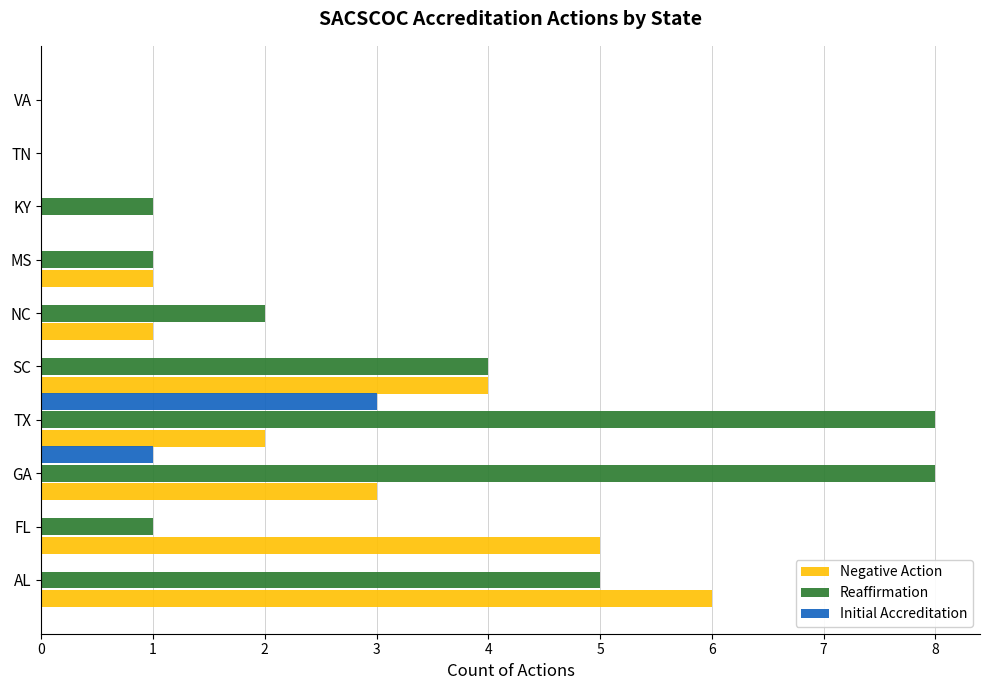

What is the total value across all series at GA?

12